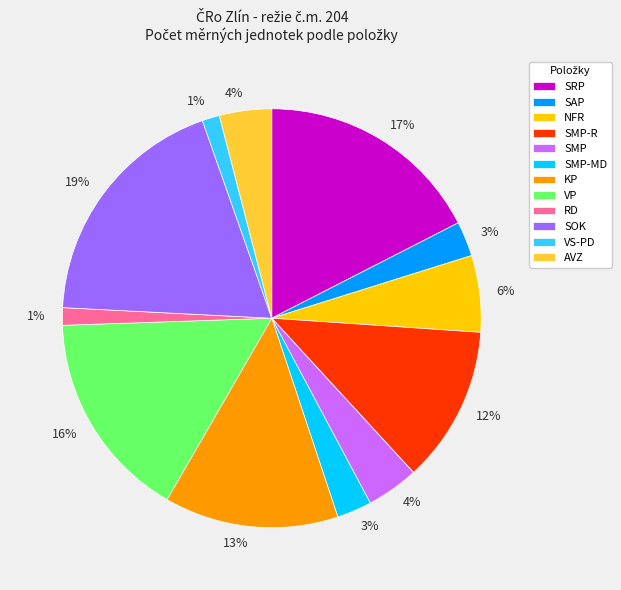

Is the sum of SOK and VS-PD greater than half?

No